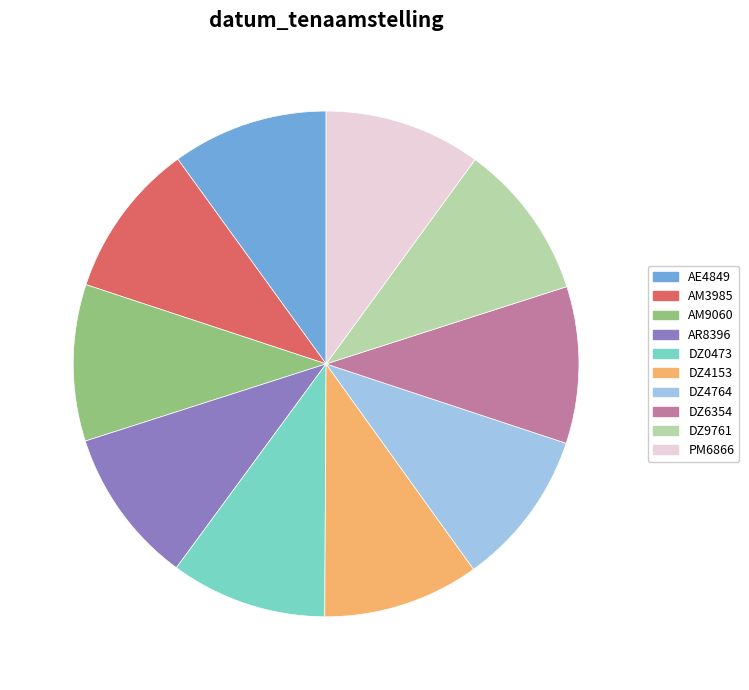

Combined, do AM3985 and AM9060 account for over 50%?

No